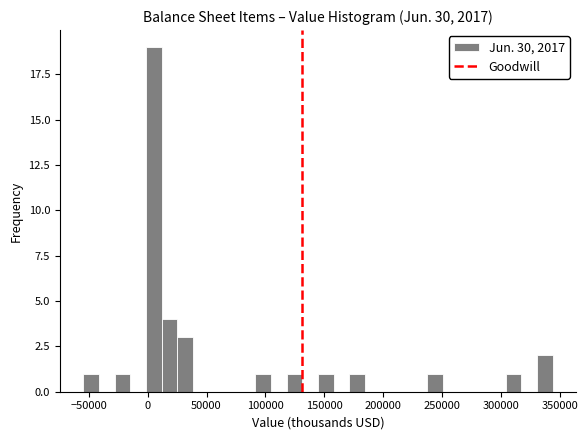

Around what value on the x-axis is the tallest bar? Give the approximate position of its centre, as read against the axis.

5000